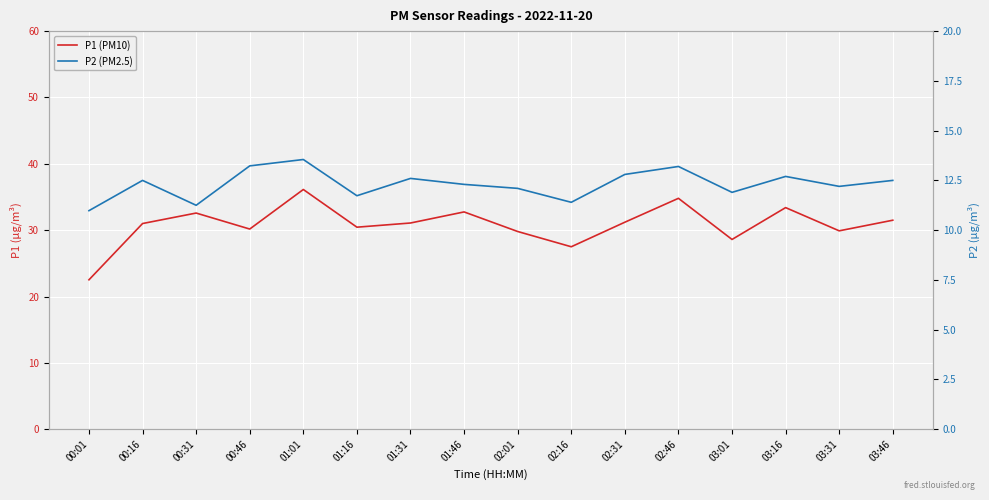

What is the label of the 1st point from the left?

00:01